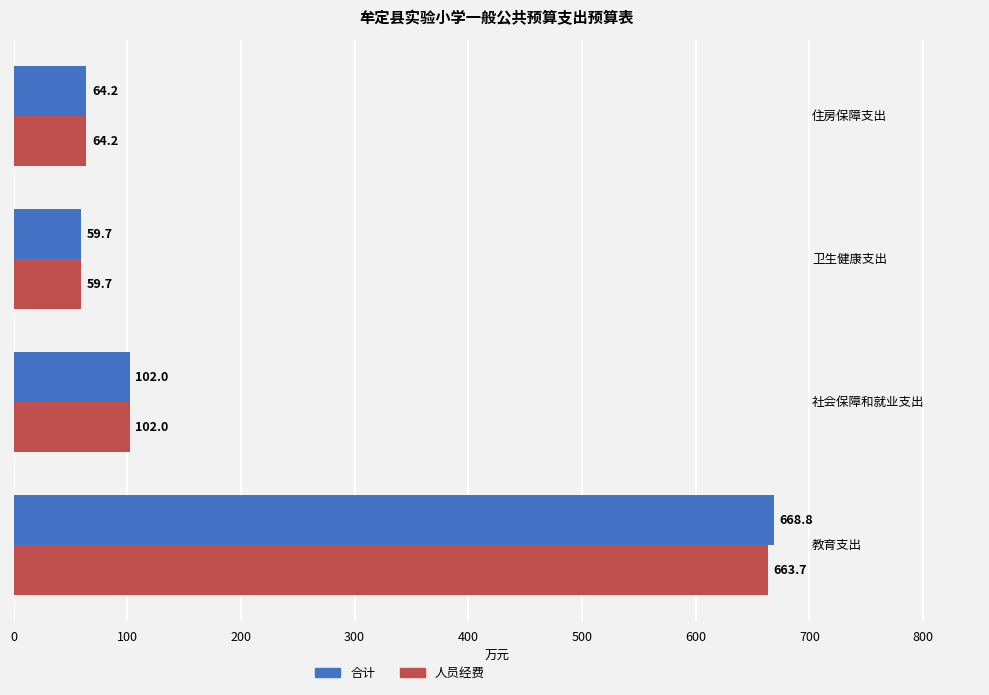

Rank the series by their maximum value, from highest to lowest.

合计, 人员经费